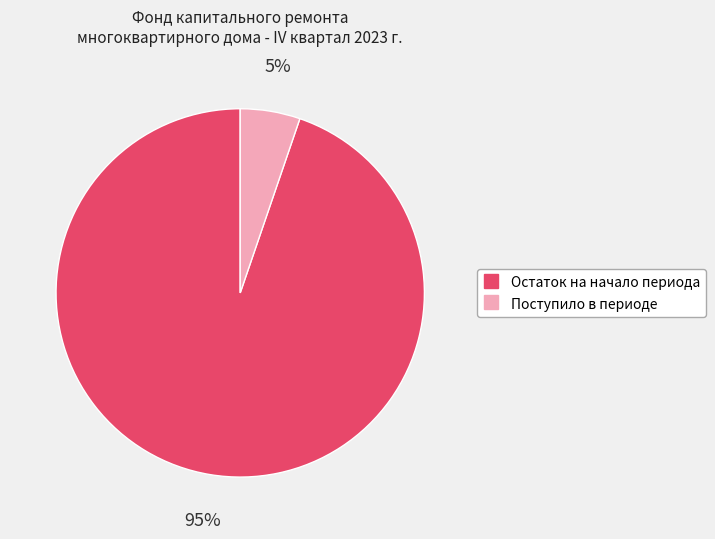

Between Поступило в периоде and Остаток на начало периода, which is larger?

Остаток на начало периода